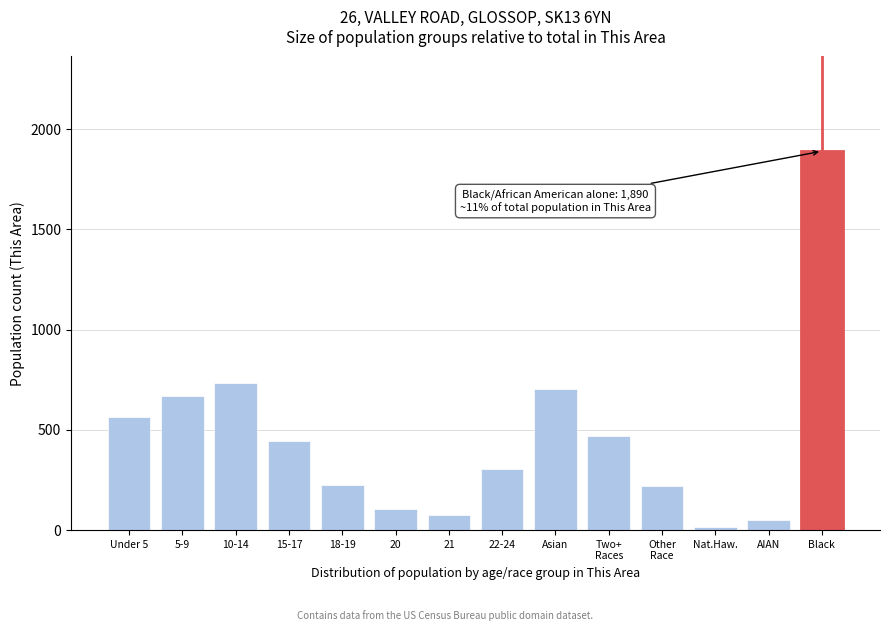

What is the difference between the maximum and second lowest values?

1842